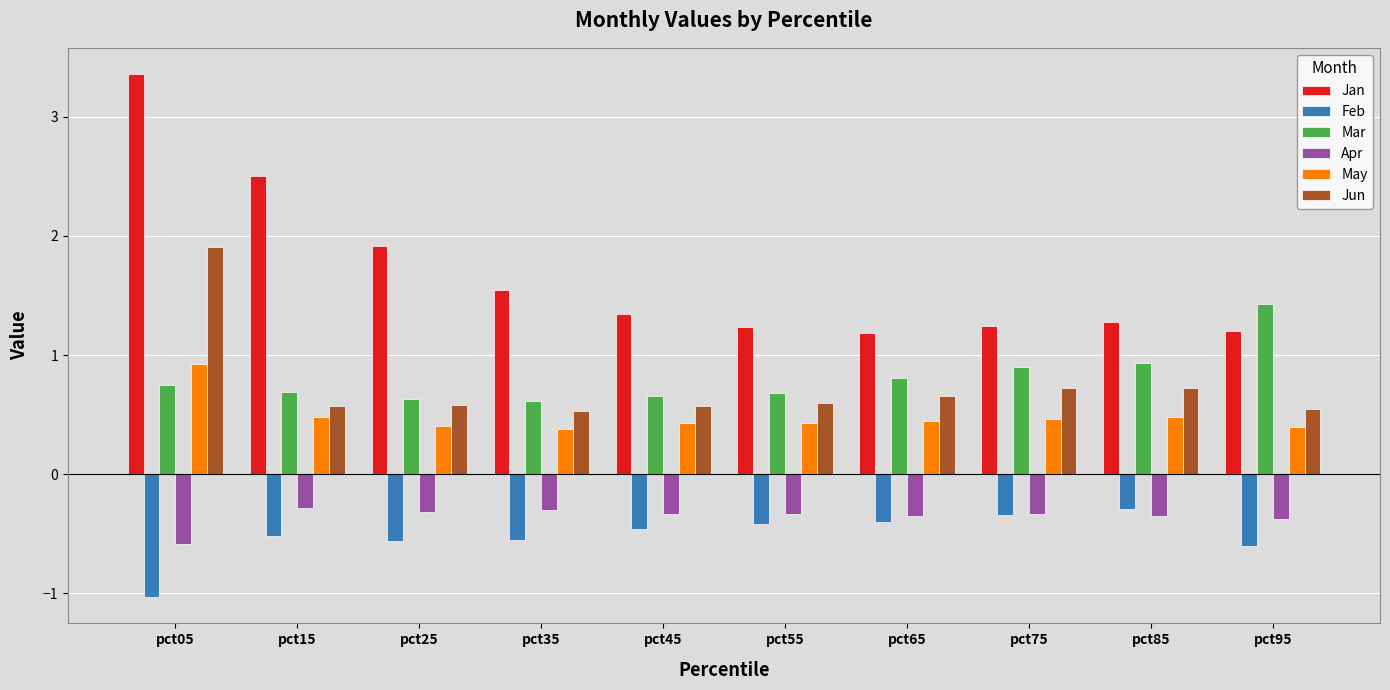

Which series has the largest range (max minus min)?

Jan